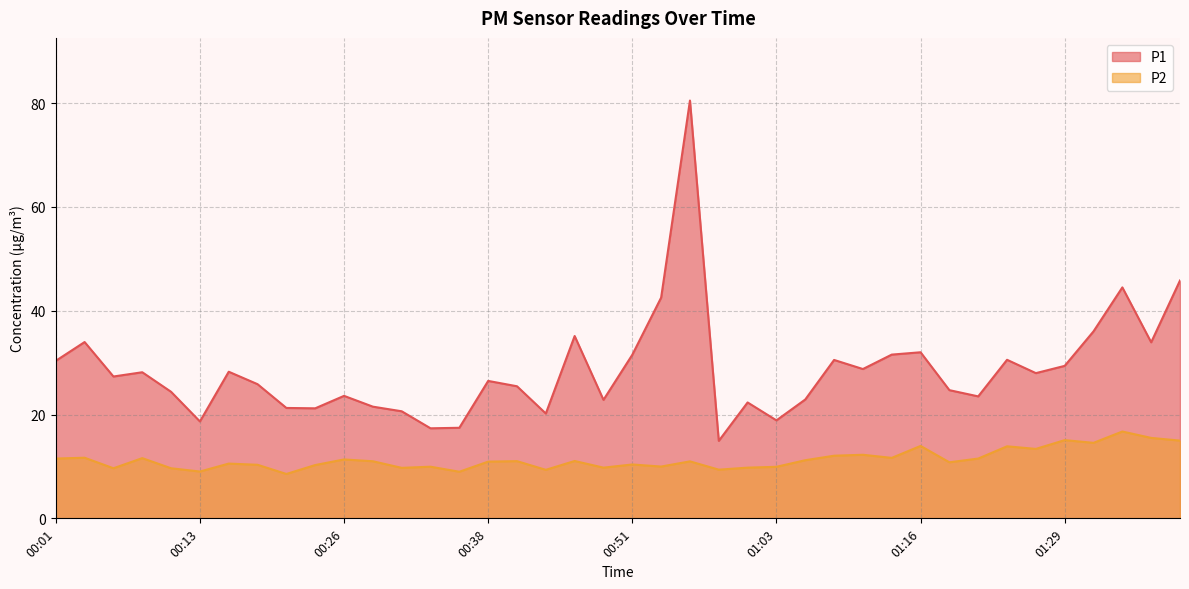

At how many categories does at least one series exceed 76?

1